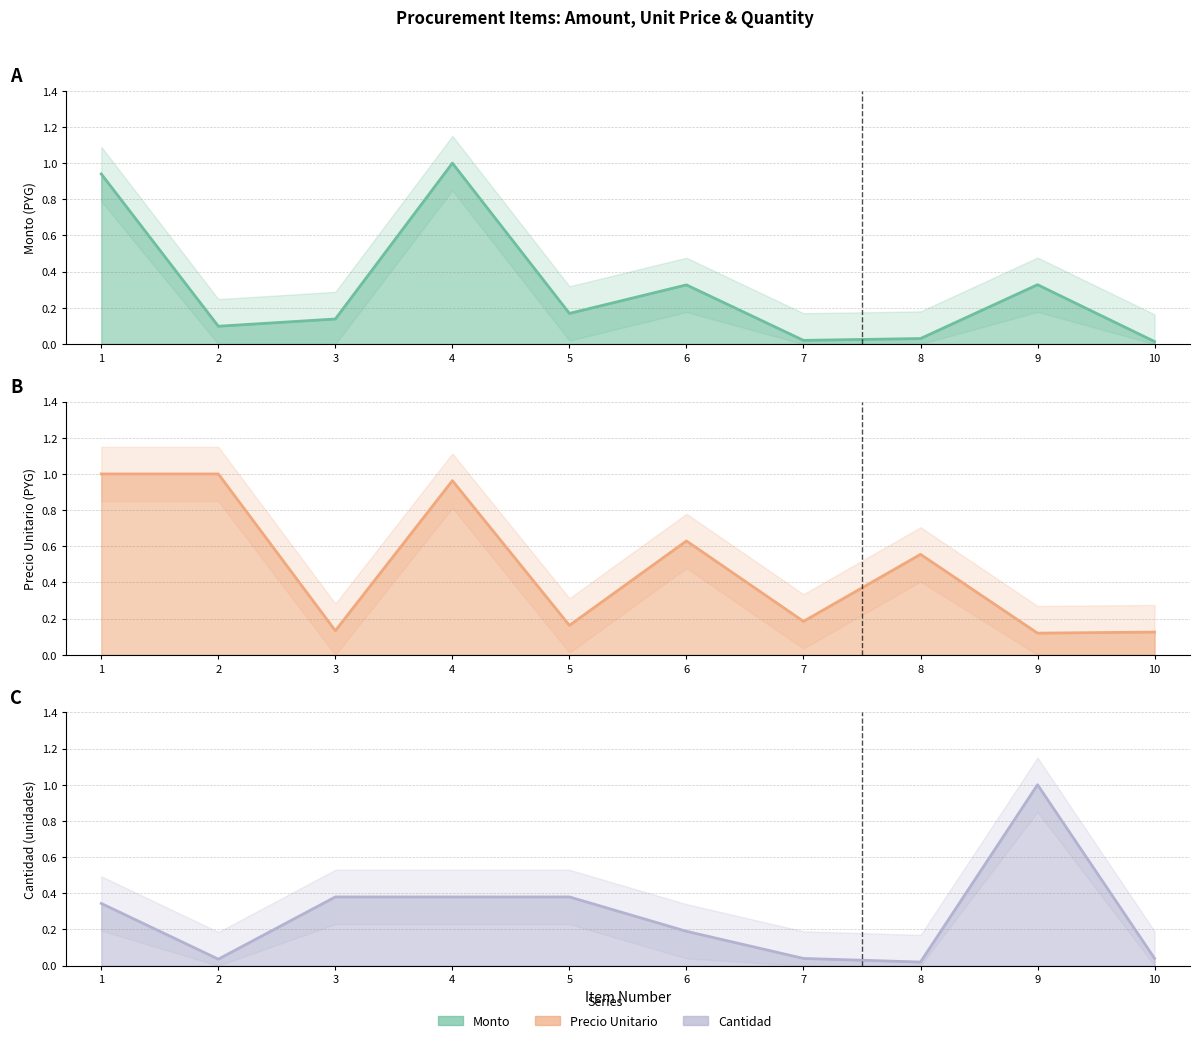

What is the difference between the maximum and minimum values in the precio_unitario (line) series?

0.9